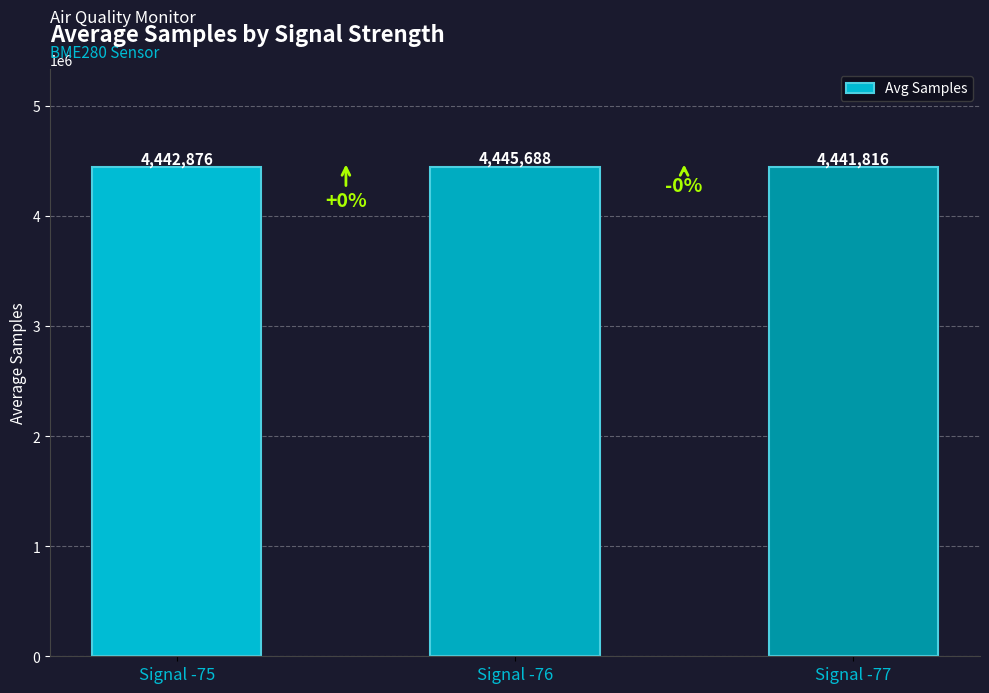

Reading left to right, transcribe all the data shown in this chart.

4442876	4445688	4441816